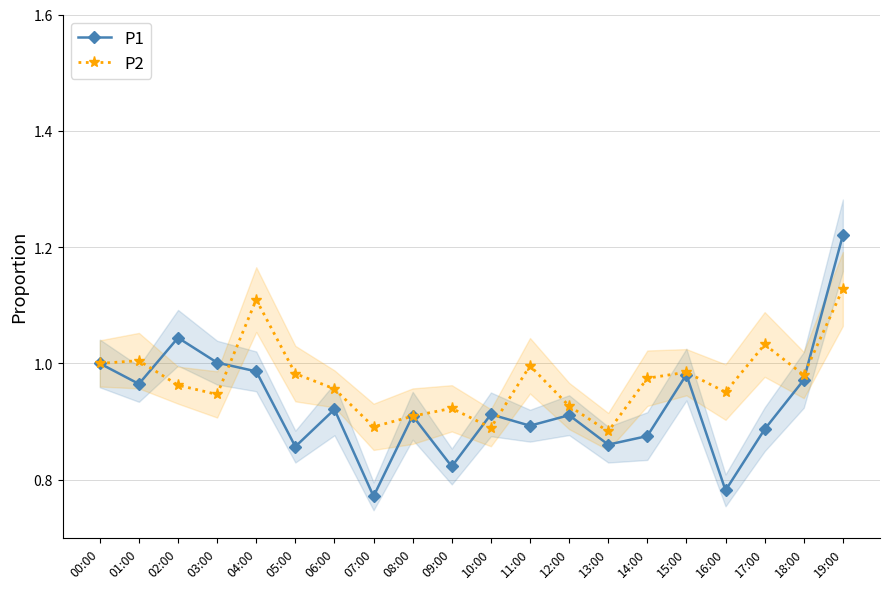

Does the chart display data point markers on the line(s)?

Yes